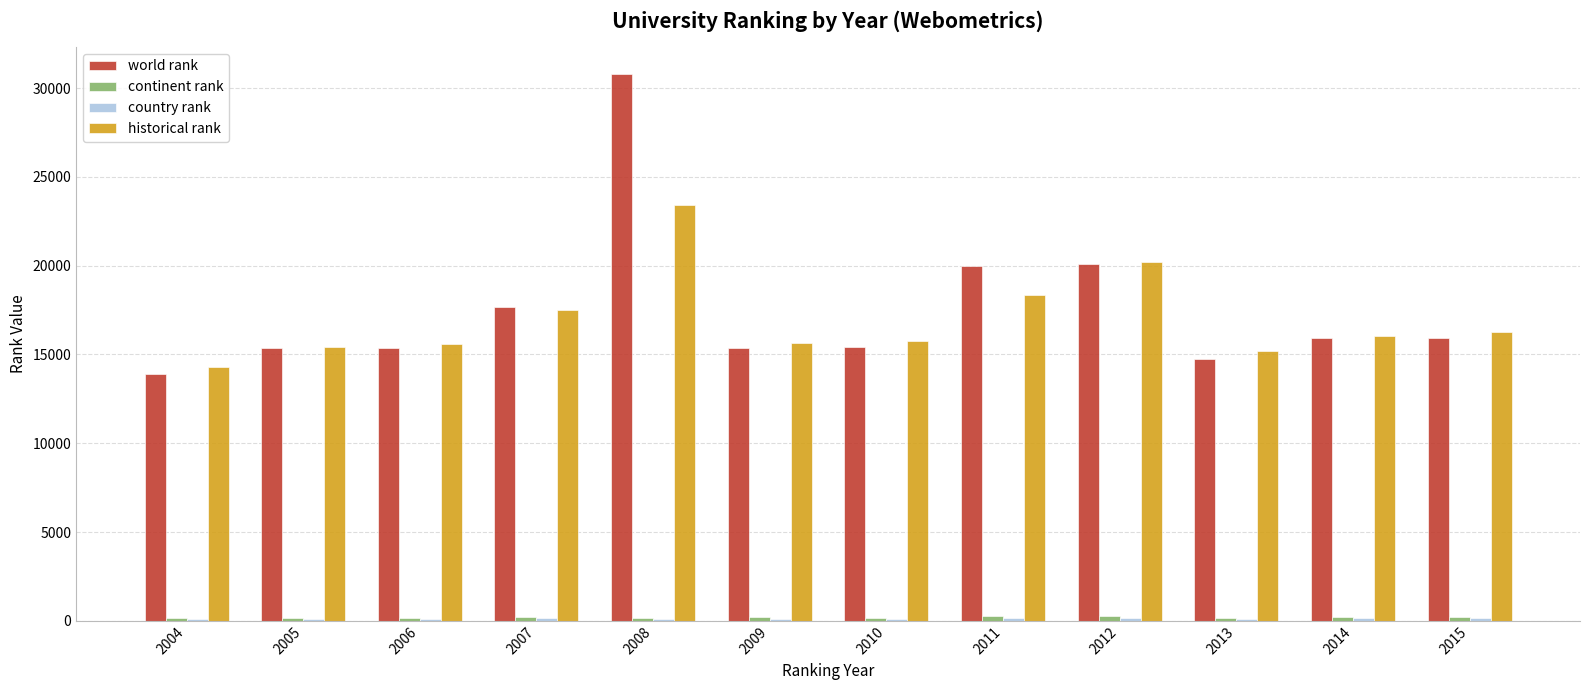

The value of historical rank at 2011 is 18352.0. True or false?

True